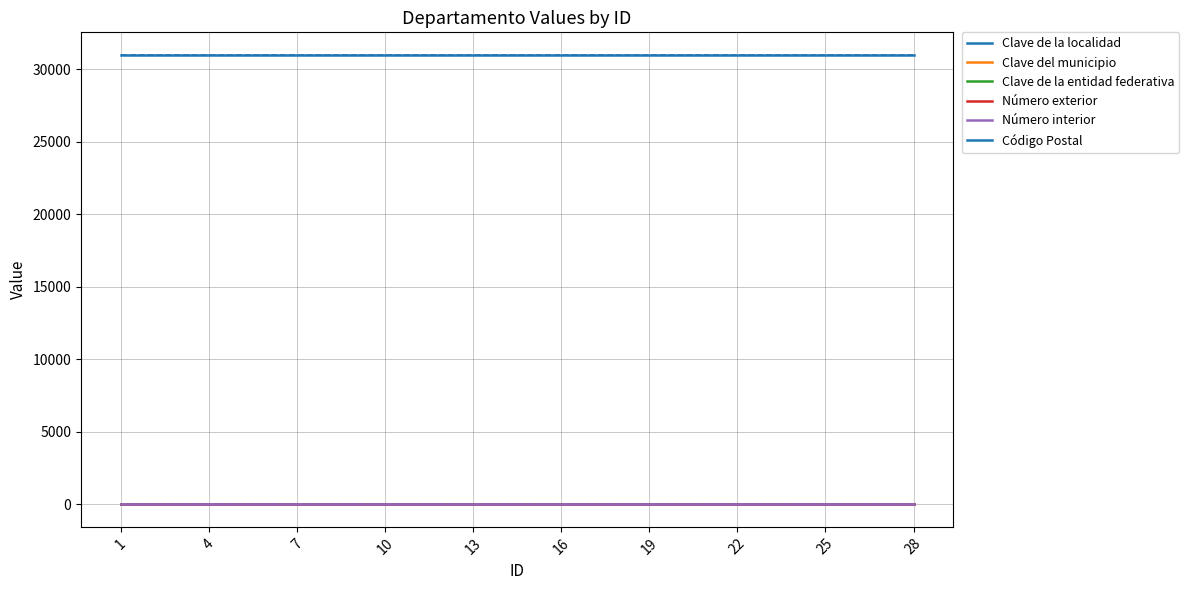

Which series has the widest spread of values?

Clave de la localidad